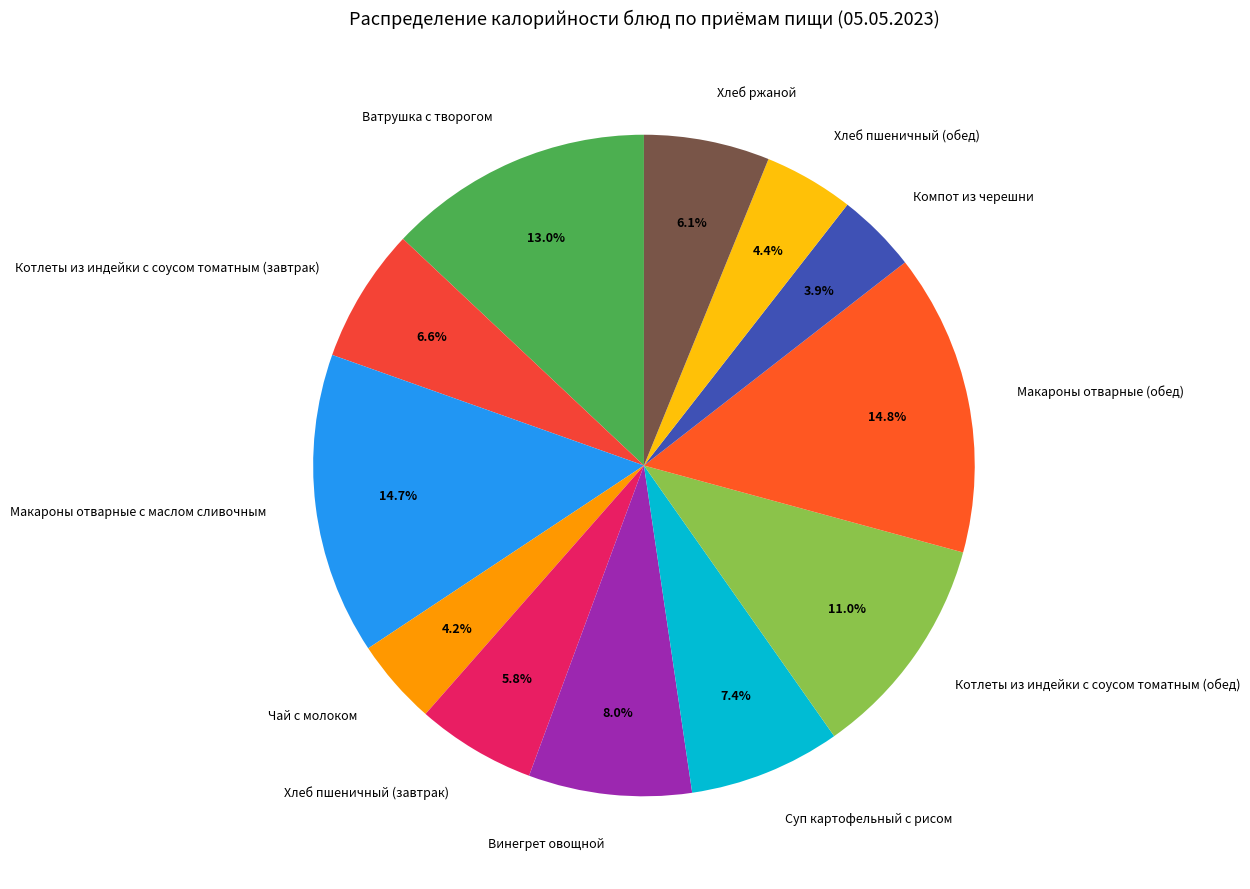

How many slices are in this pie chart?

12